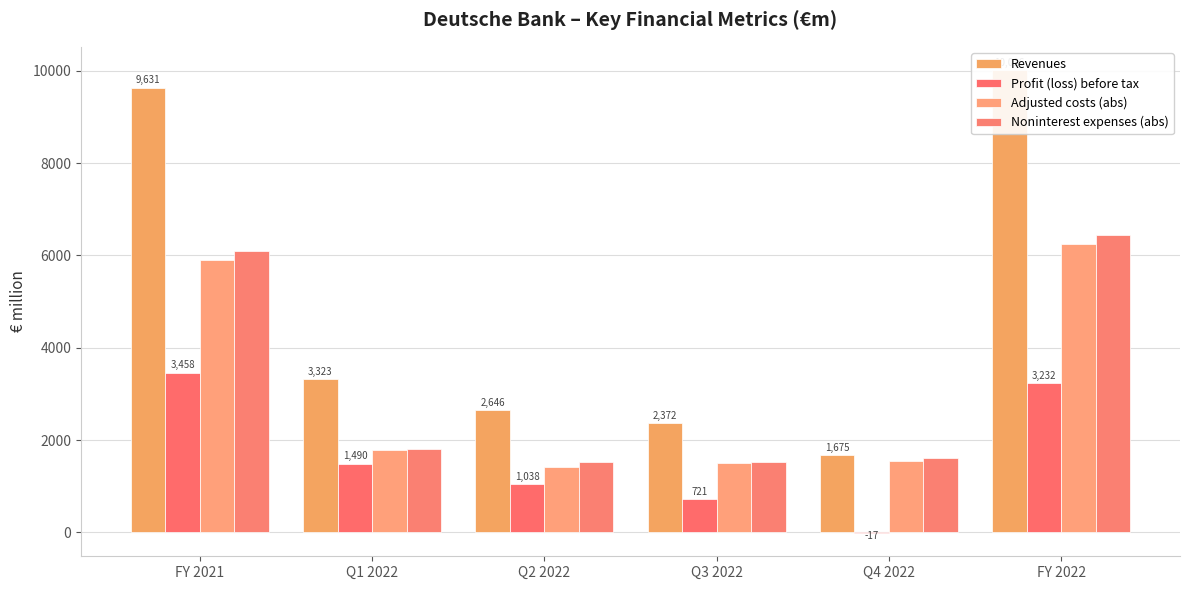

Which series has the widest spread of values?

Revenues